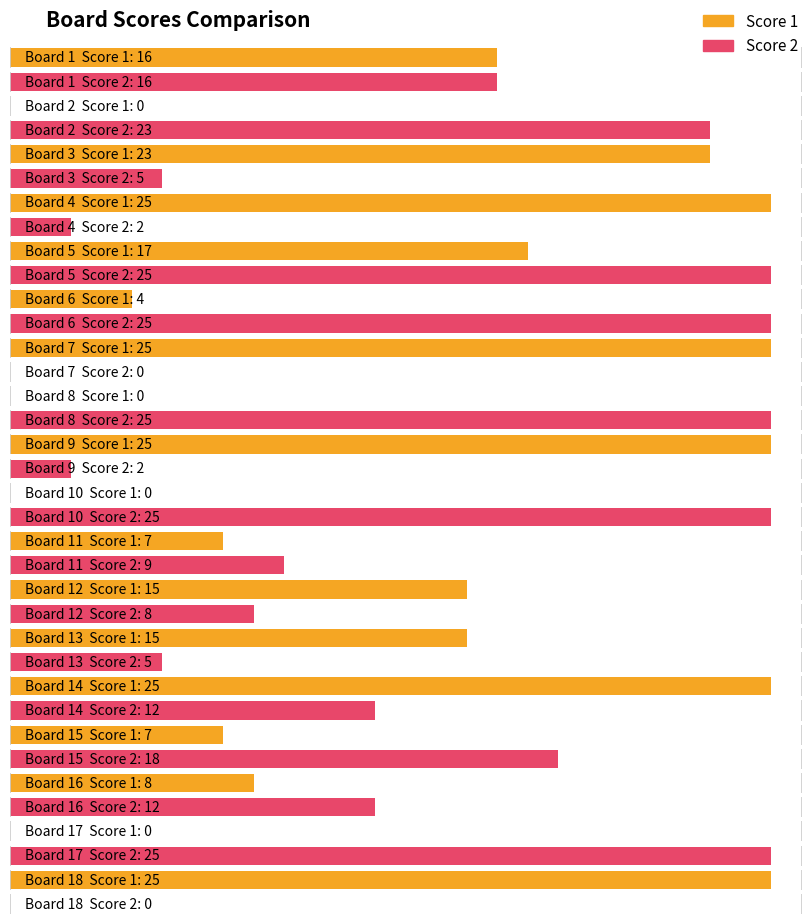

The Score 1 series shows 25 at 7. True or false?

True